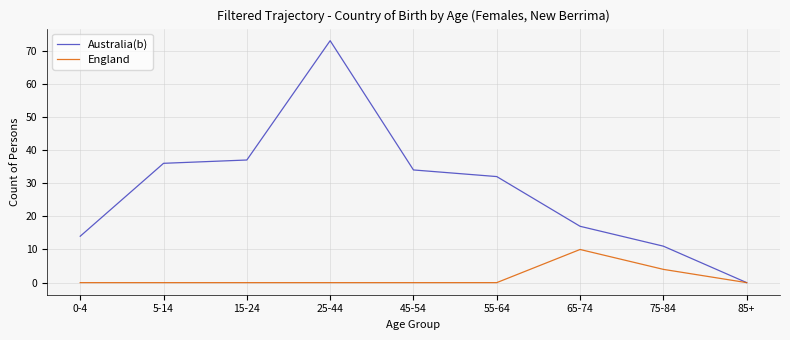

Which category has the highest value across all series?

25-44